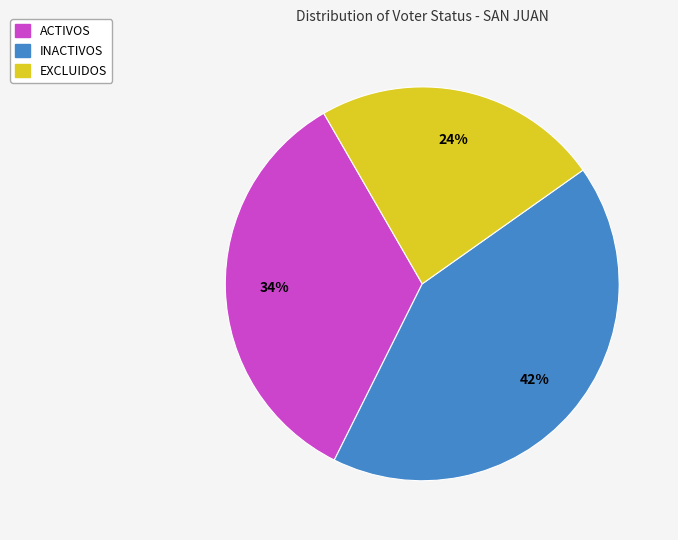

Is it true that EXCLUIDOS is 24% of the pie?

True